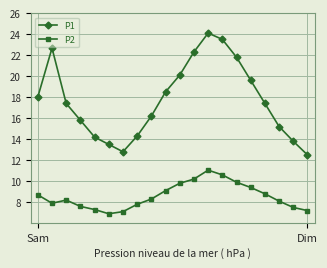

What is the minimum value for P2?

6.9